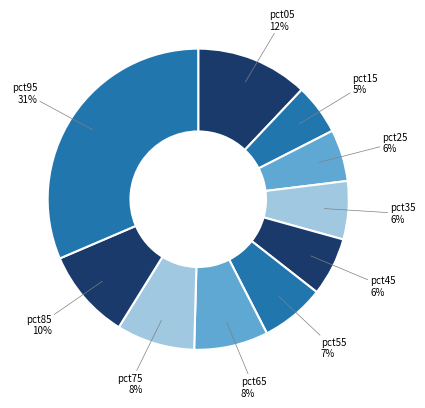

The pct75 slice represents 14% of the pie. True or false?

False